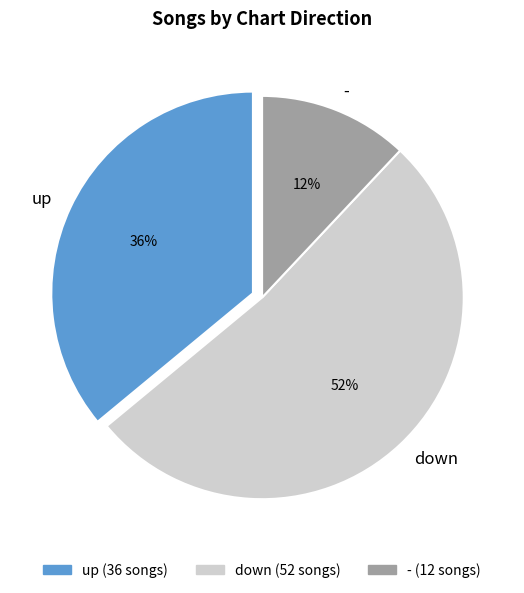

Which category has the biggest portion of the pie?

down